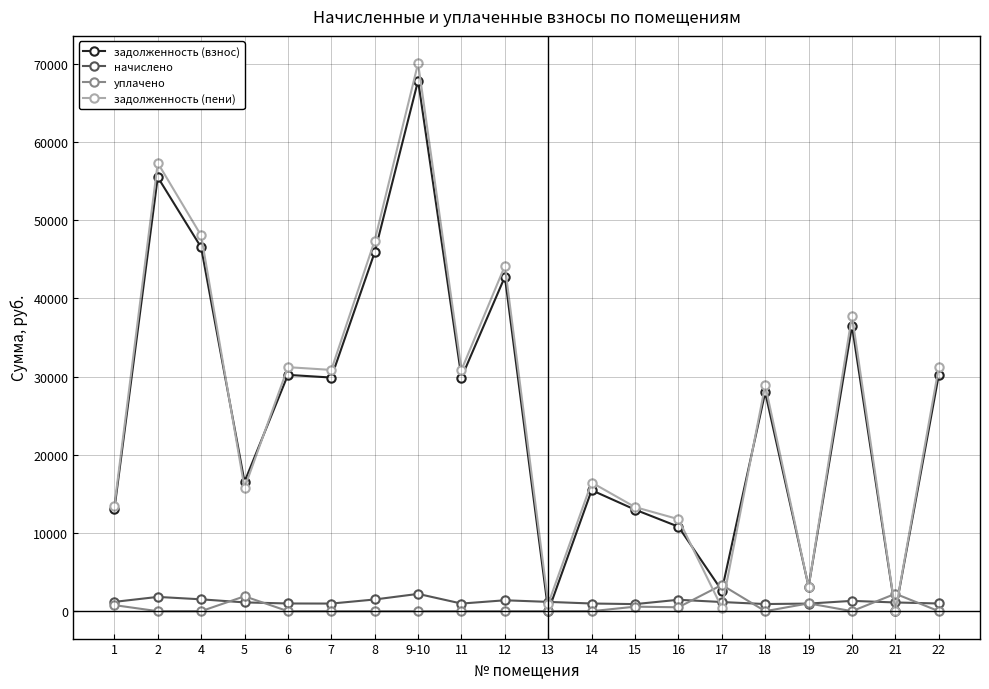

What is the average value of the уплачено series?

517.5